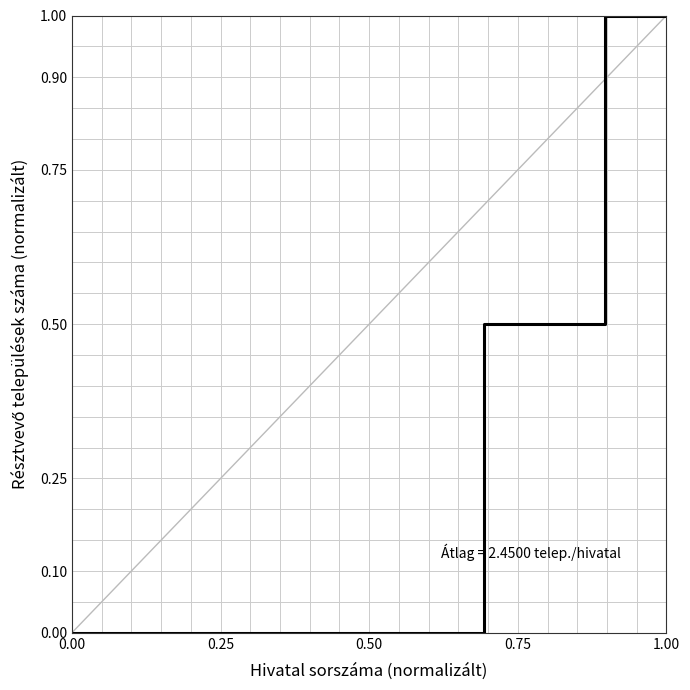

What is the greatest value displayed?

1.0